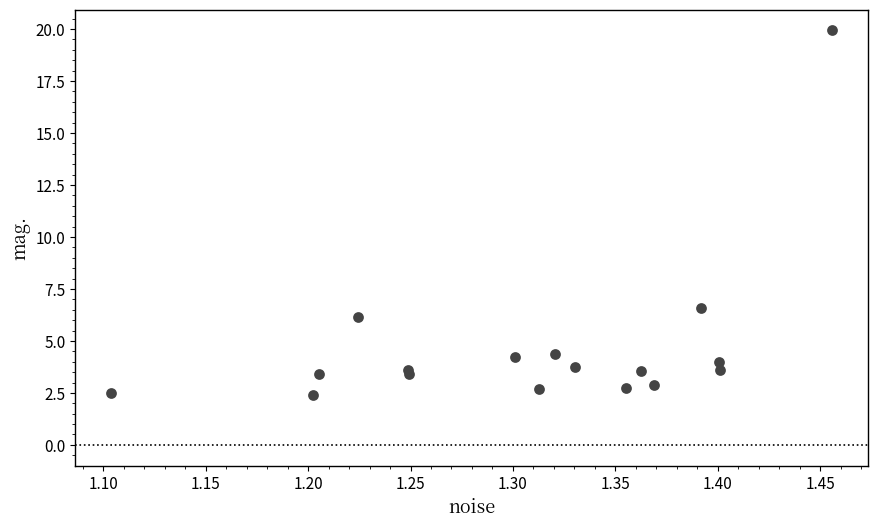

What Y value in the scatter plot is closest to 11?

6.6